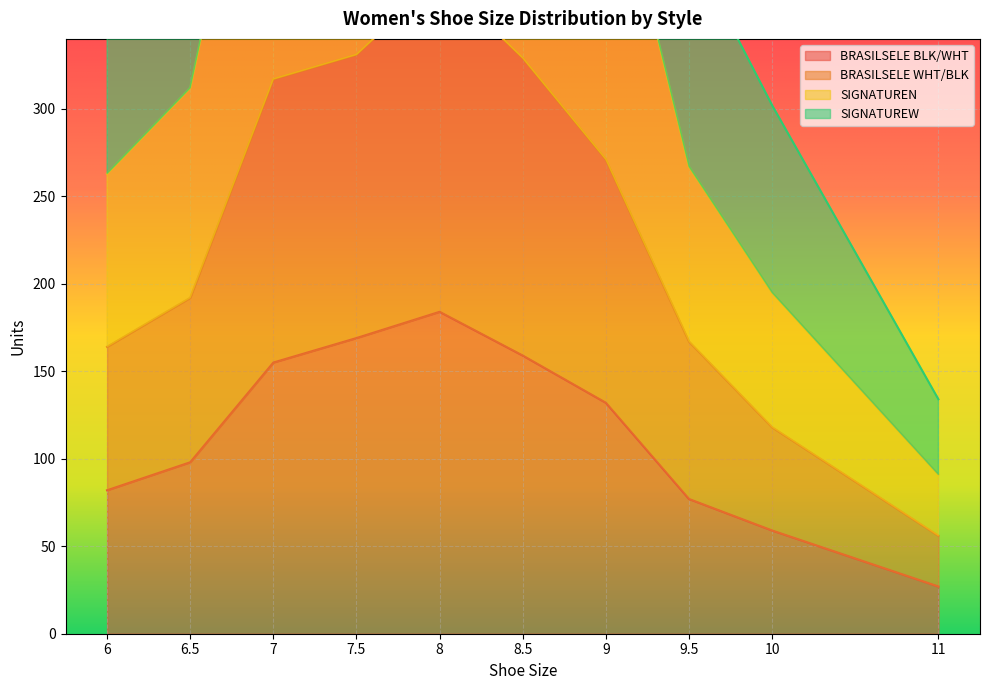

True or false: BRASILSELE BLK/WHT has a value of 155 at 7.

True